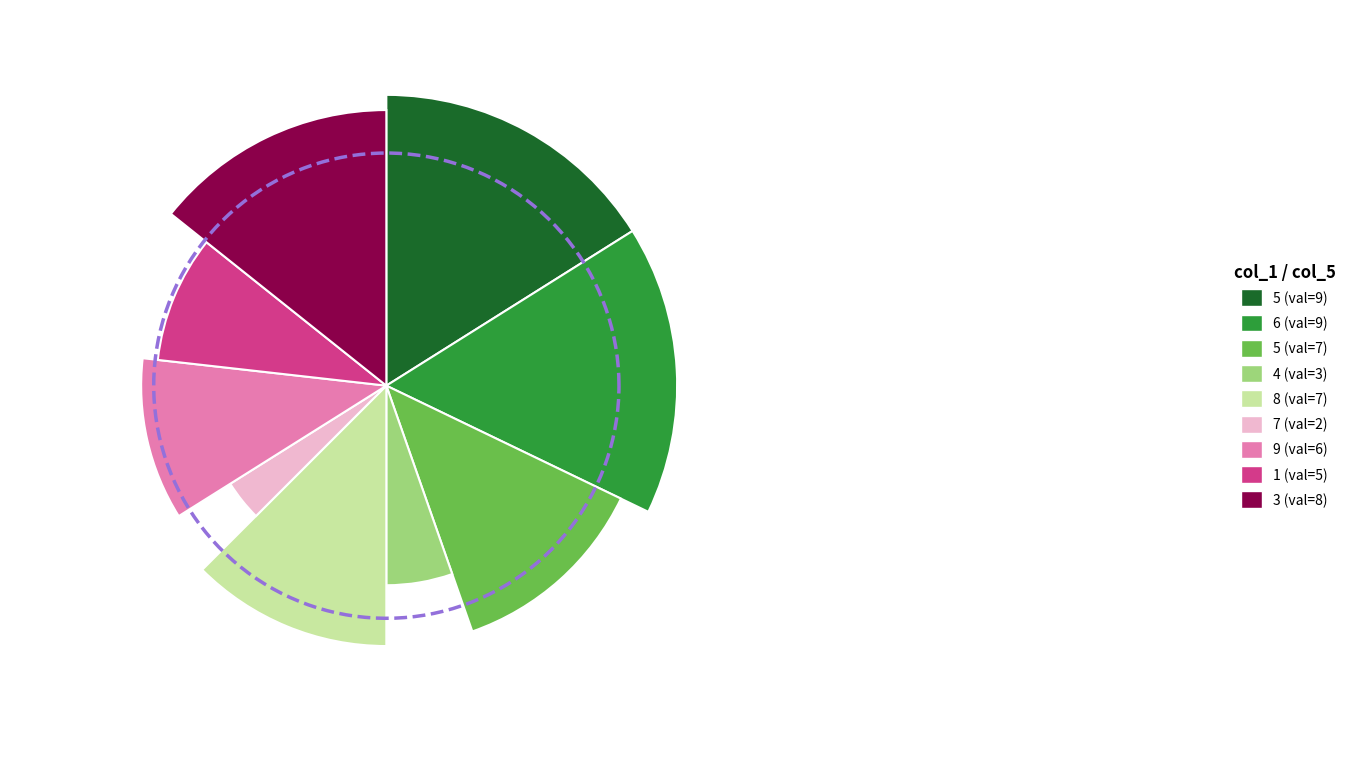

Between 5 and 1, which is larger?

5